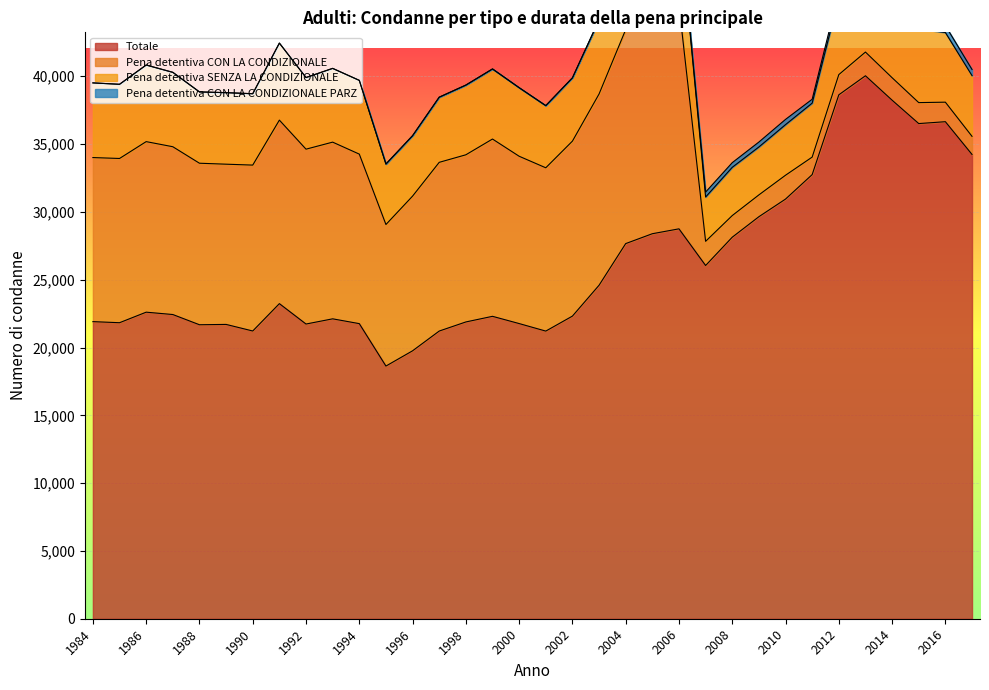

What is the highest value of the Pena detentiva CON LA CONDIZIONALE PARZ series?

615